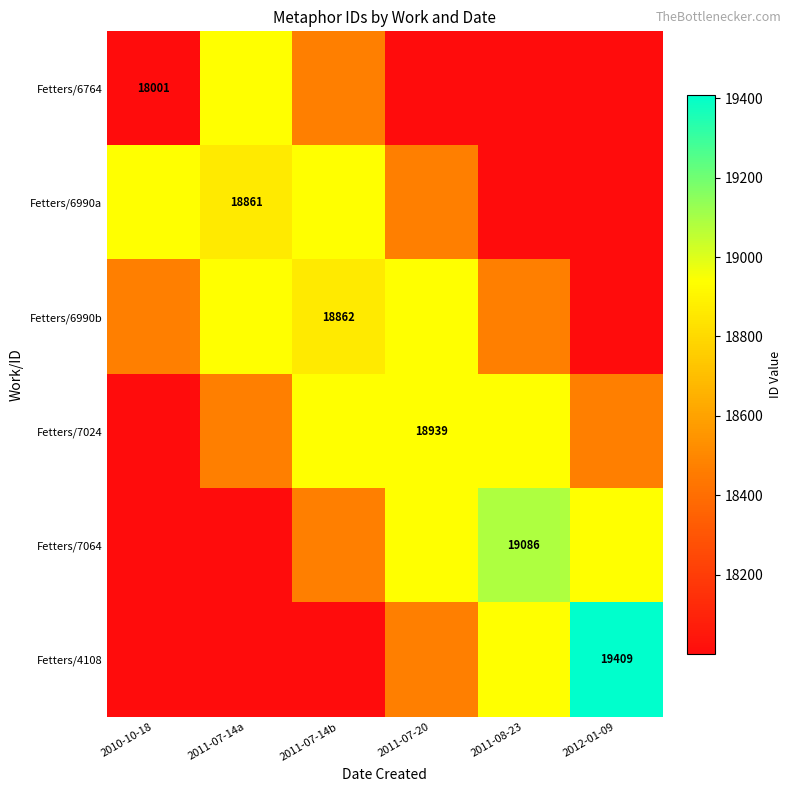

What is the smallest value displayed?

18001.0